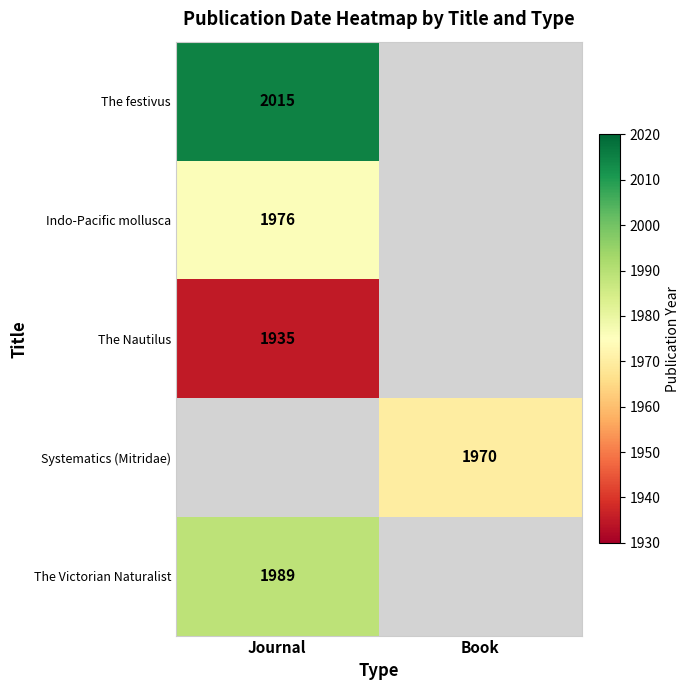

The The Nautilus series shows 3091 at Journal. True or false?

False